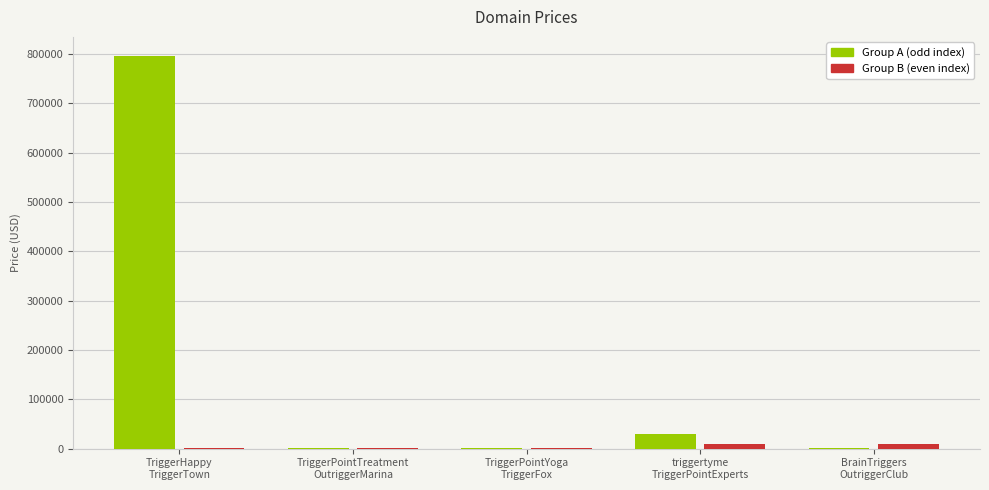

At which category is the sum across all series the highest?

TriggerHappy
TriggerTown